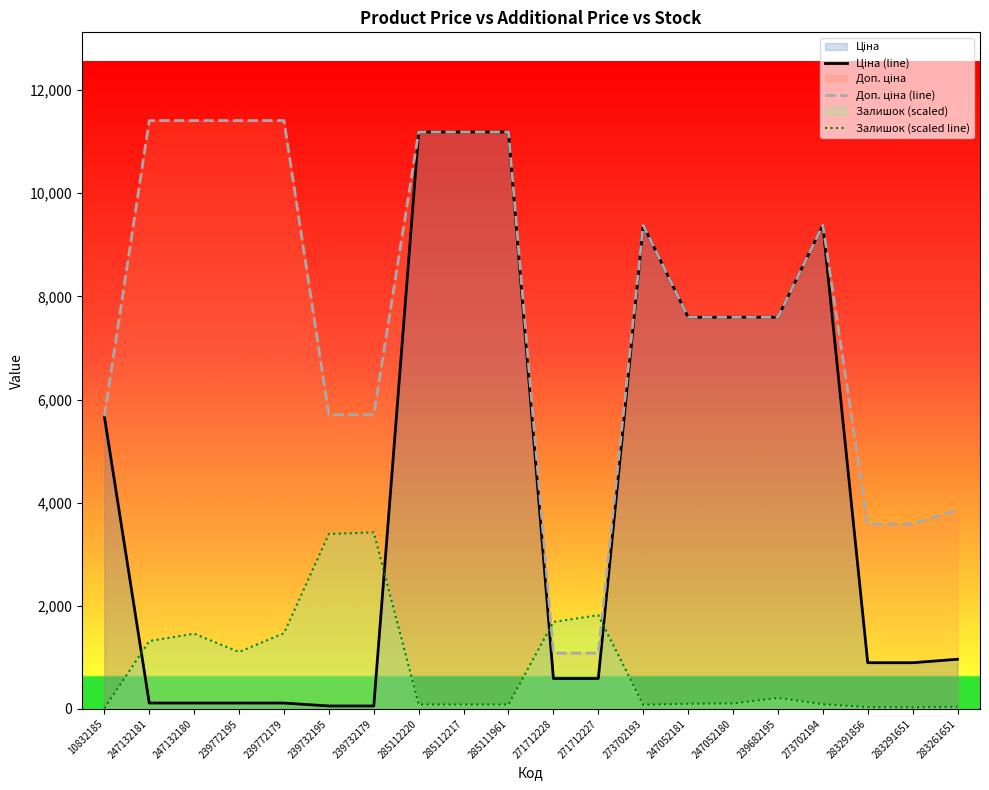

Between which two adjacent categories do Ціна (line) and Залишок (scaled line) first intersect?

10832185 and 247132181